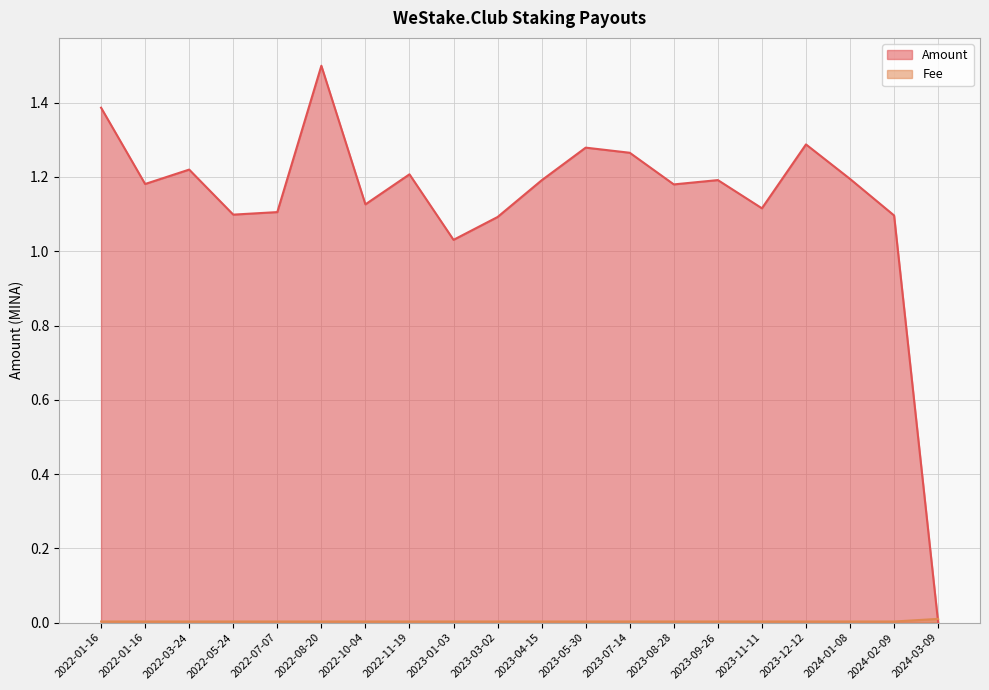

True or false: Fee has a value of 0.0 at 2024-03-09.

False